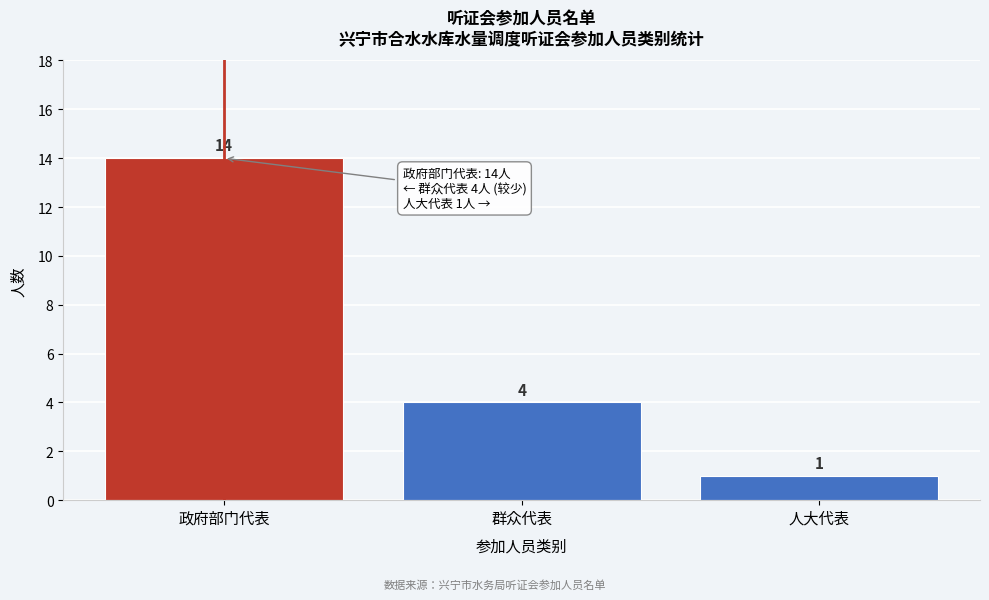

Reading left to right, list all the values displayed in this chart.

政府部门代表=14	群众代表=4	人大代表=1